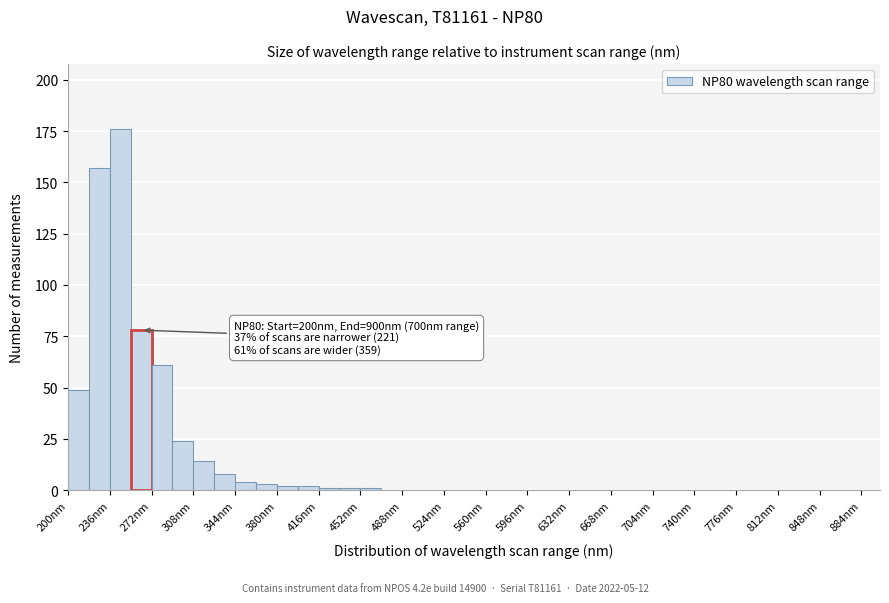

Around what value on the x-axis is the tallest bar? Give the approximate position of its centre, as read against the axis.

245